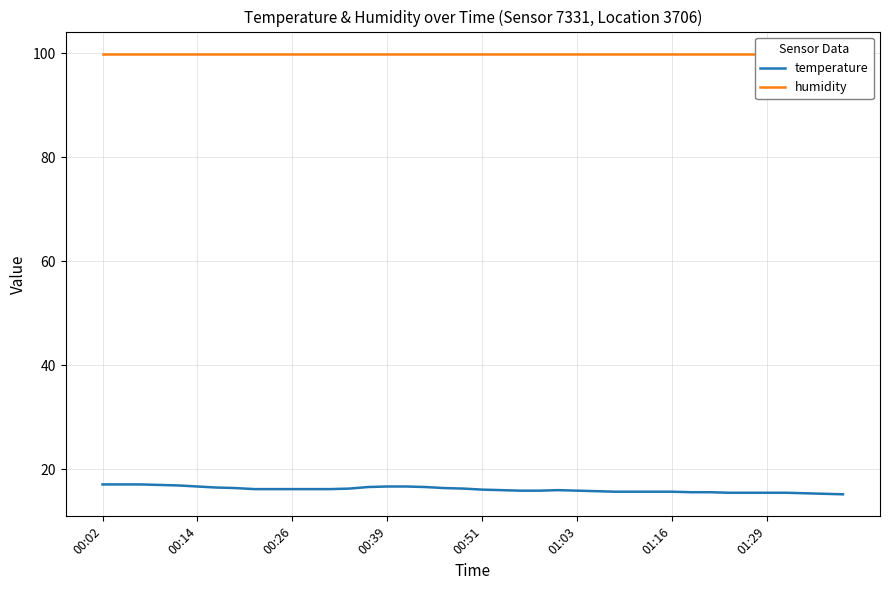

Which series has the widest spread of values?

temperature